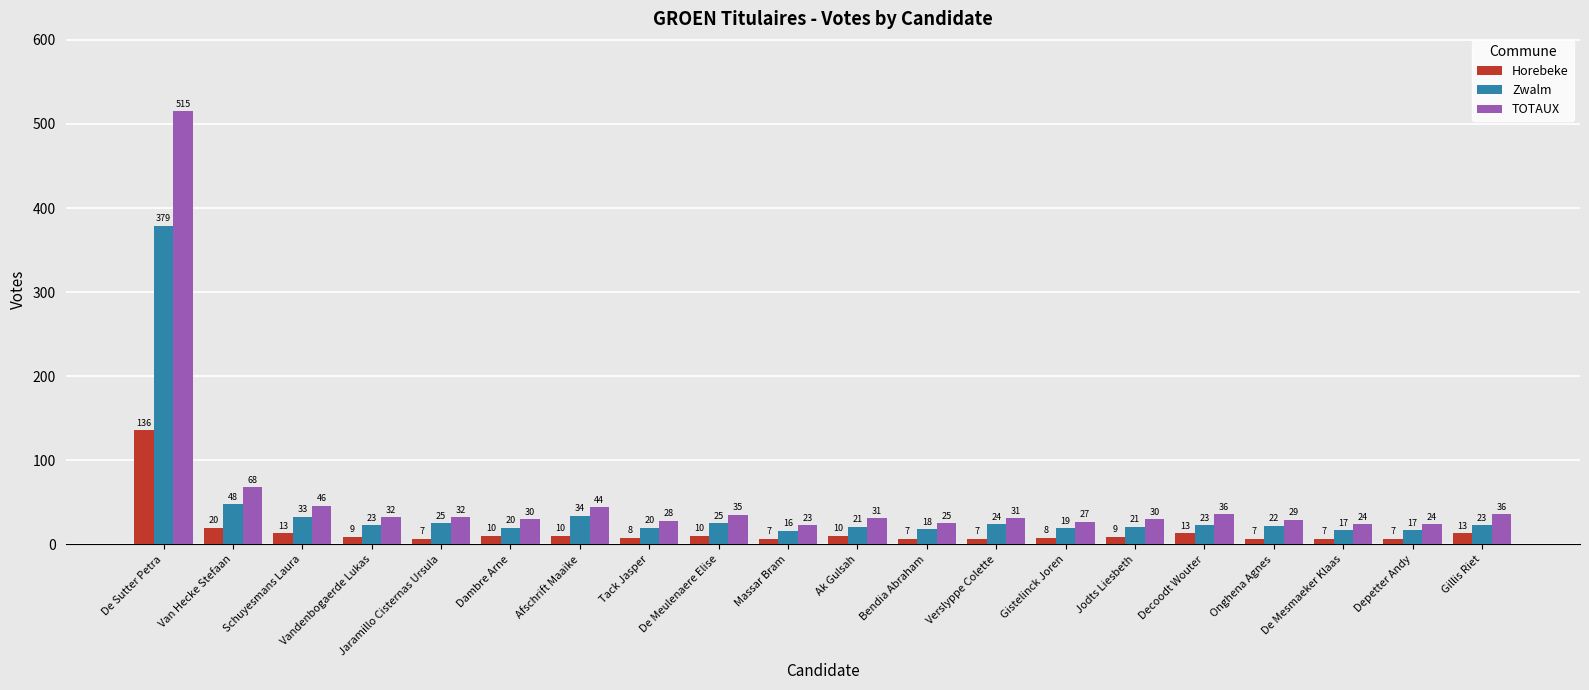

Reading left to right, list all the values displayed in this chart.

Horebeke: 136	20	13	9	7	10	10	8	10	7	10	7	7	8	9	13	7	7	7	13
Zwalm: 379	48	33	23	25	20	34	20	25	16	21	18	24	19	21	23	22	17	17	23
TOTAUX: 515	68	46	32	32	30	44	28	35	23	31	25	31	27	30	36	29	24	24	36